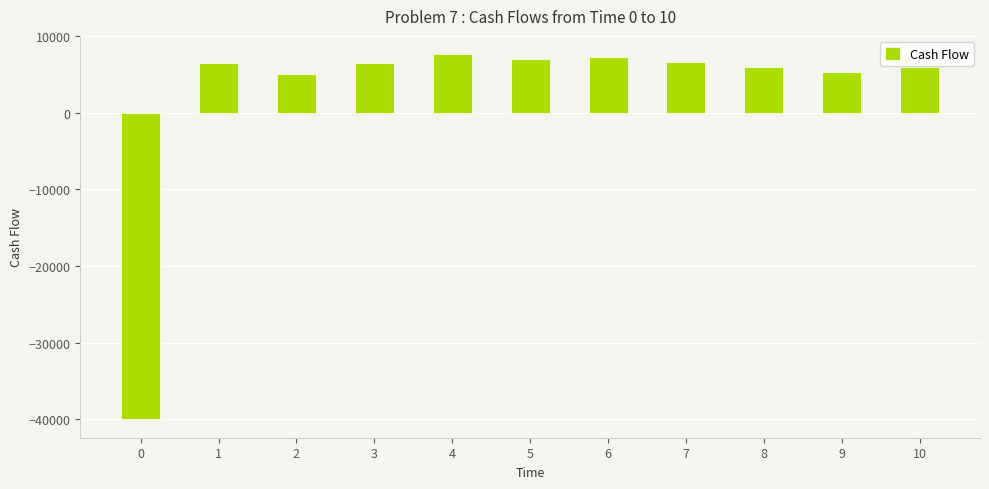

How many values are below zero?

1